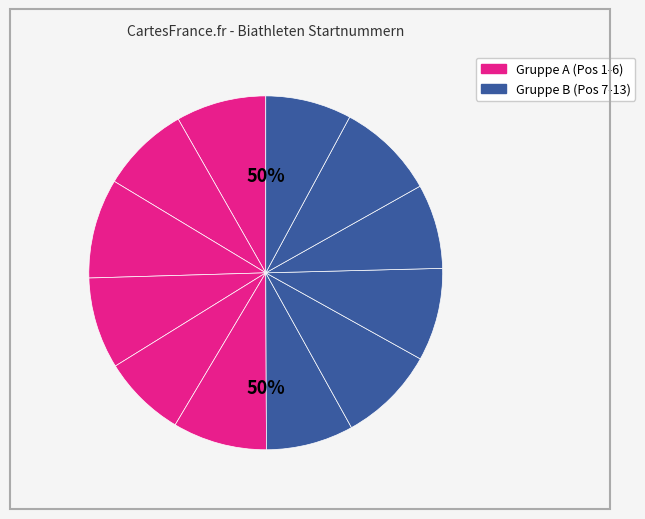

What percentage is the Pos 5 slice, to the nearest percent?

8%